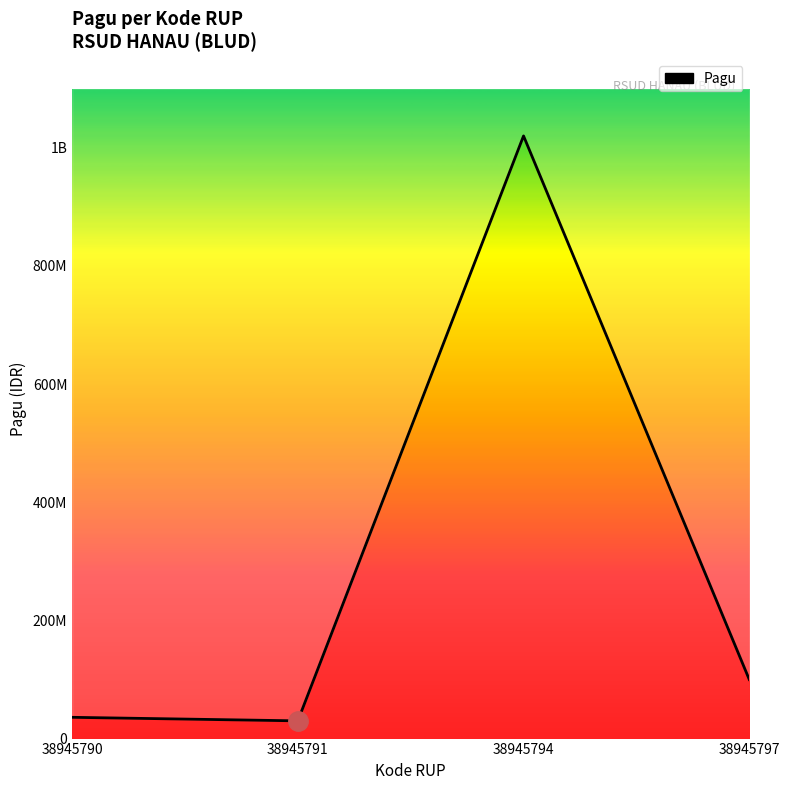

Reading left to right, extract all data points from this chart.

36000000	30000000	1020000000	100000000